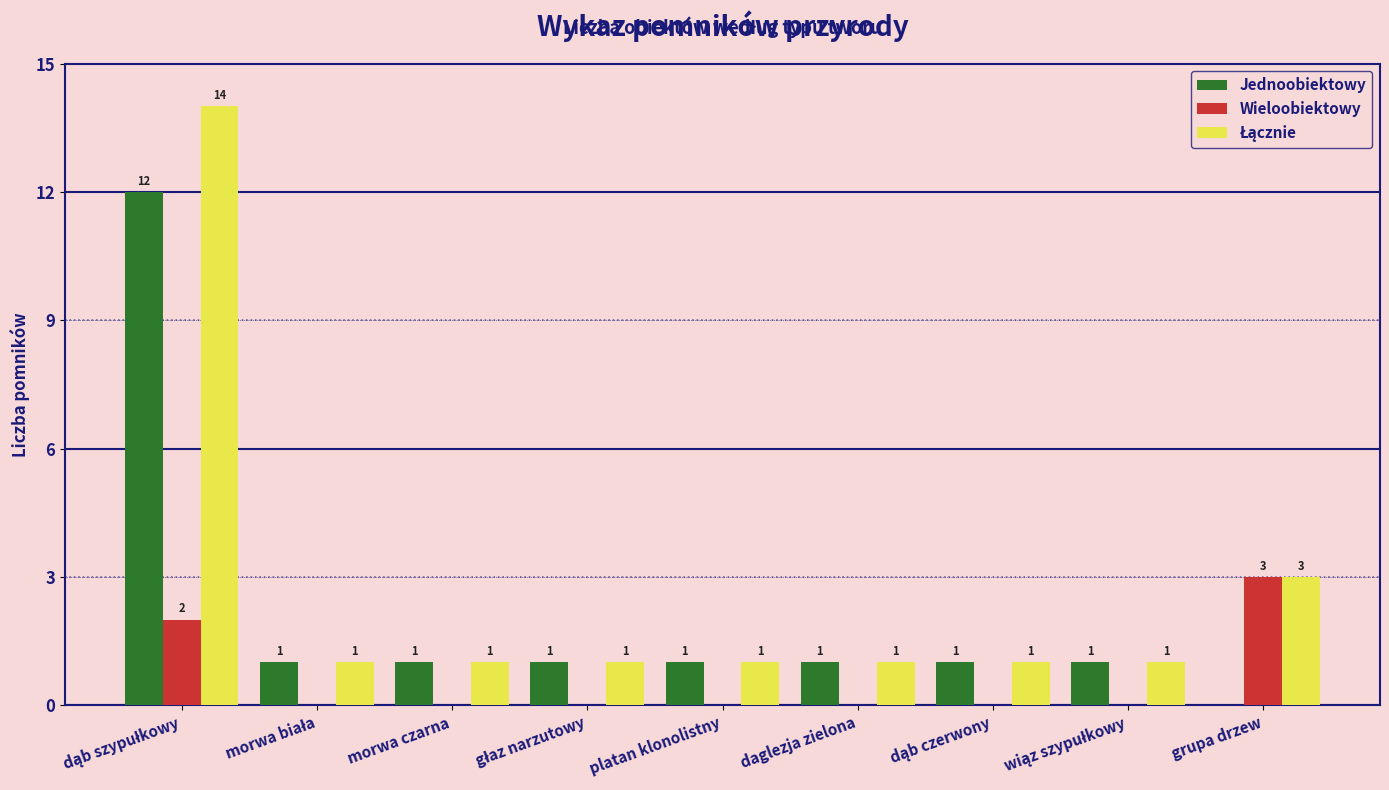

Which category has the highest value in the Wieloobiektowy series?

grupa drzew